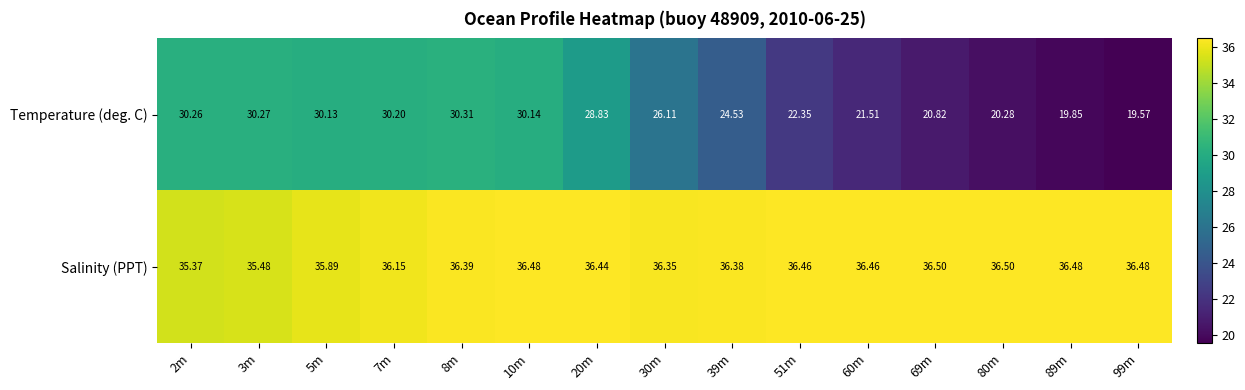

Rank the series at 69m from highest to lowest value.

Salinity (PPT), Temperature (deg. C)